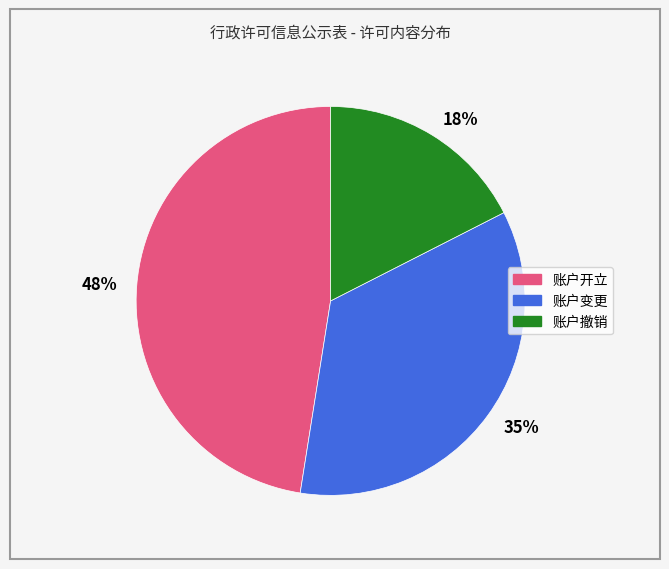

Is the sum of 48% and 18% greater than half?

Yes